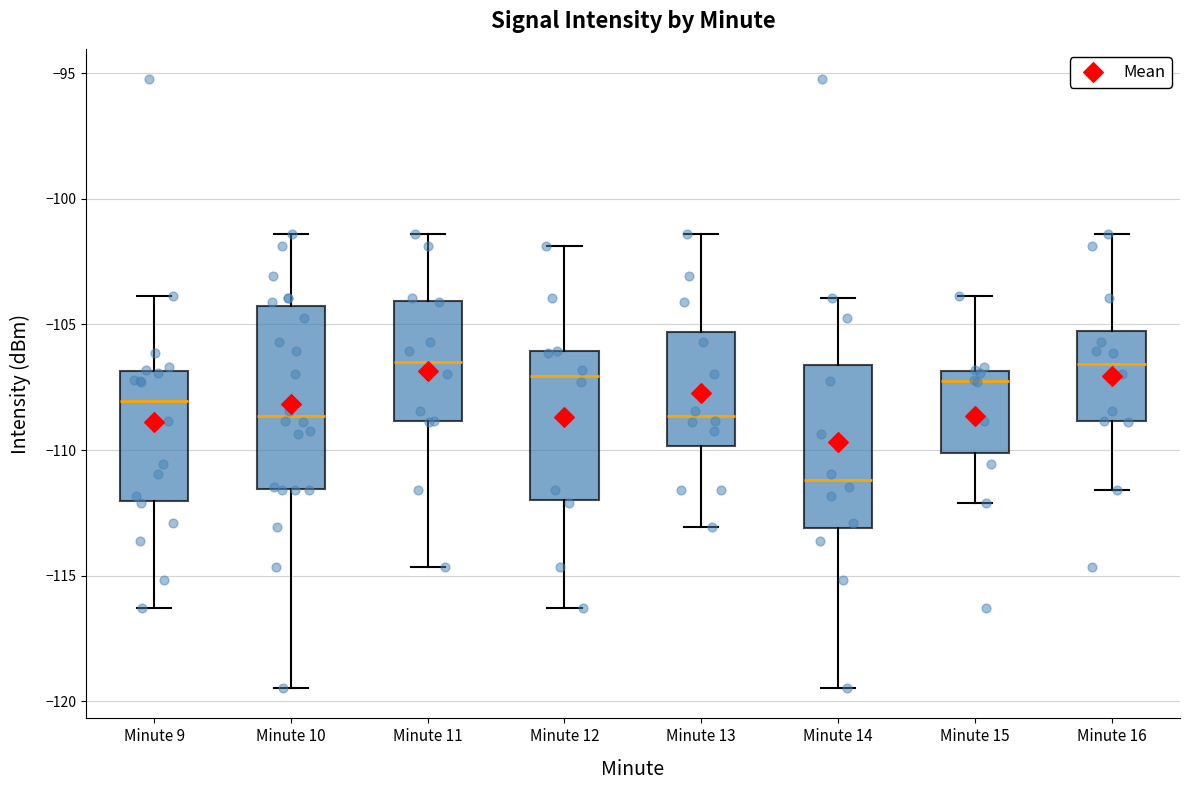

Which box is the tallest, from its lower edge to its upper edge?

Minute 10